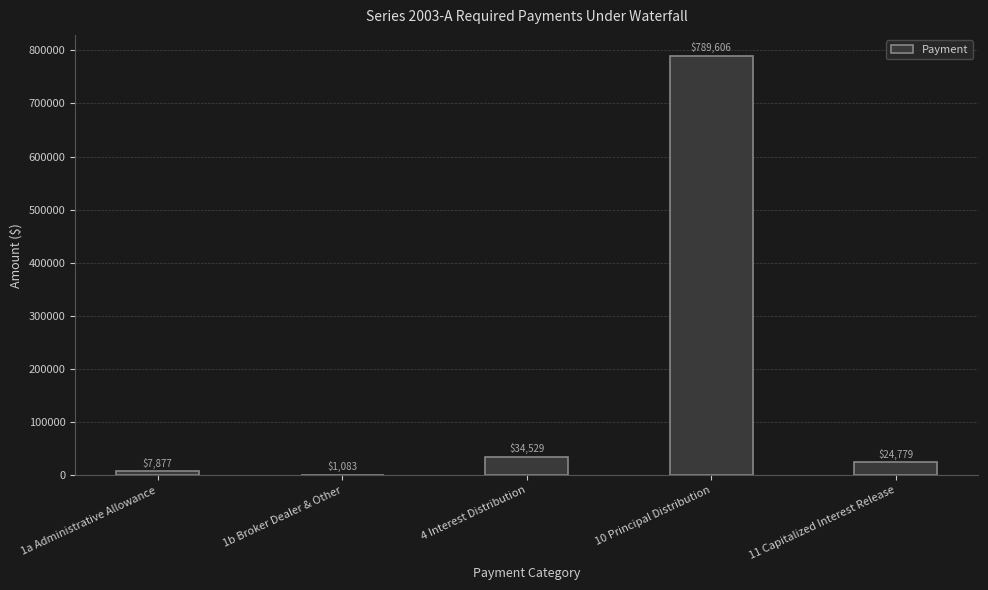

Is it true that the value at 1b Broker Dealer & Other is 1082.7?

True